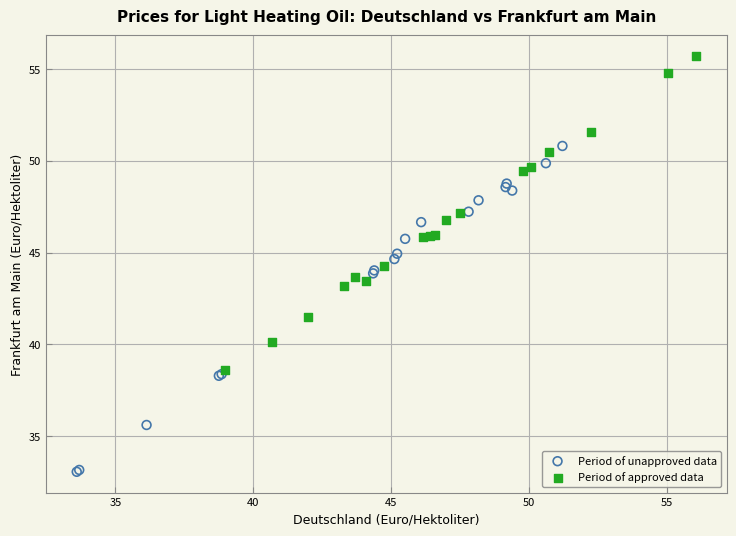

Which series reaches the minimum Y coordinate?

Period of unapproved data